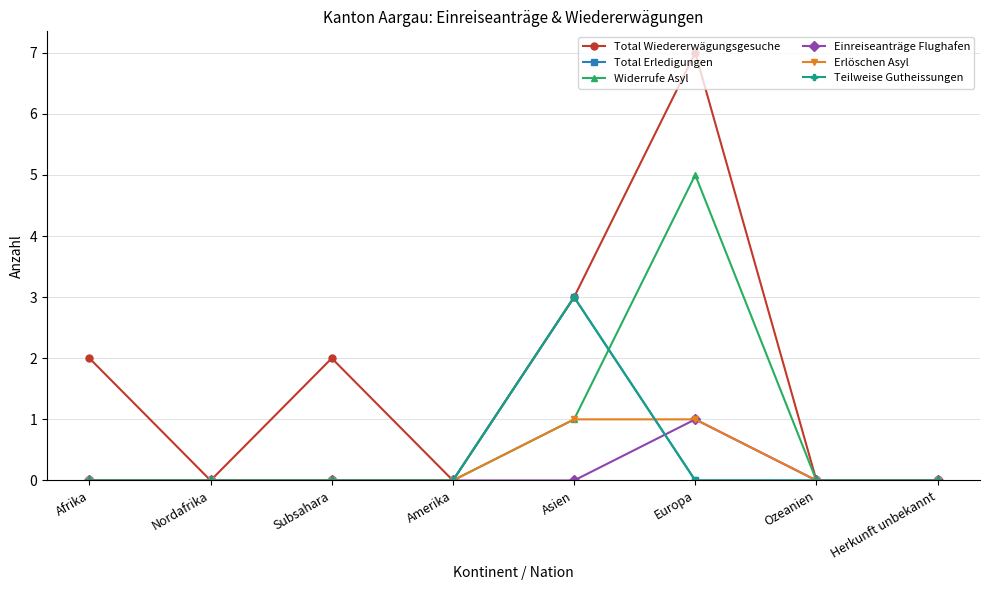

At which category does Teilweise Gutheissungen reach its first local peak?

Asien